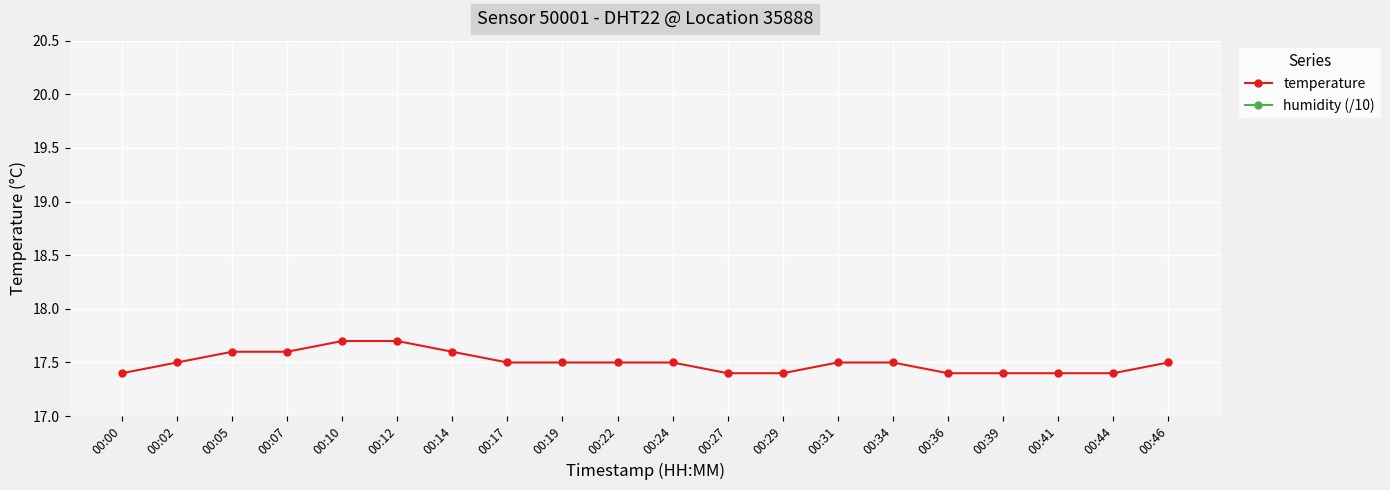

True or false: temperature has a value of 31.2 at 00:07.

False